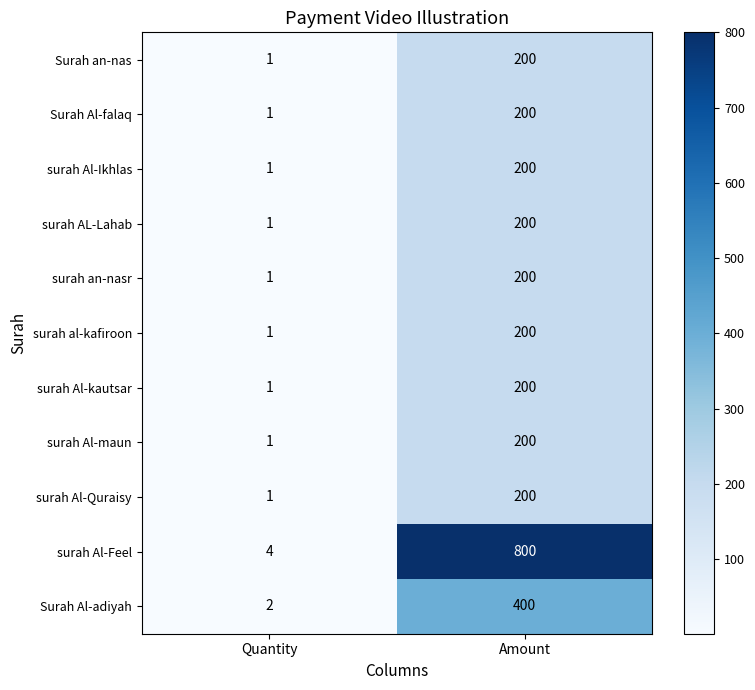

Where is surah Al-Quraisy nearest to the value 100?

Quantity